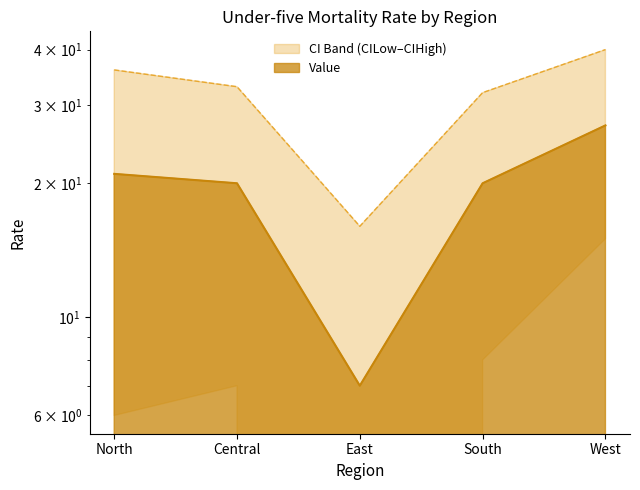

Is it true that CIHigh equals 24 at East?

False